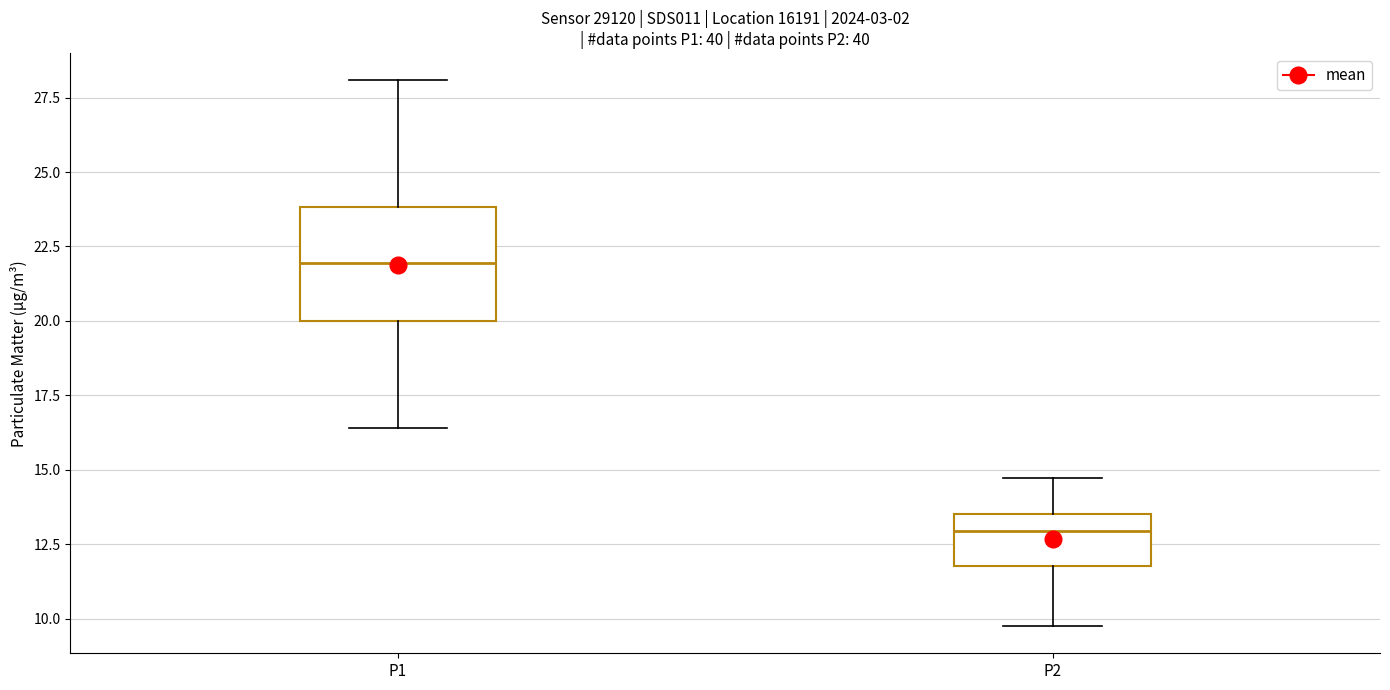

Where does the upper whisker of the box for P2 end on the y-axis? The values are not printed on the chart, so give them approximately, as read against the axis.

14.5